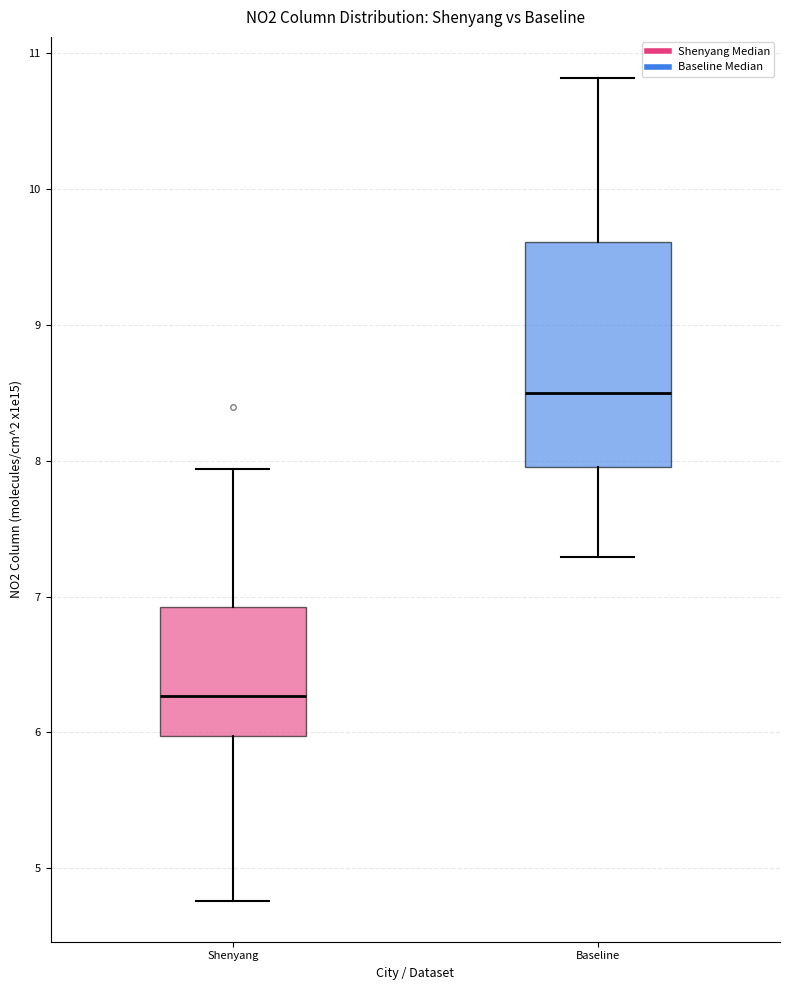

Reading left to right, transcribe this box plot: for each box, give where its median line is, the range the box spans, and where its two whiskers end, as read against the y-axis. The values are not printed on the chart, so give them approximately, as read against the axis.

Shenyang: median 6.3, box 6.0 to 6.9, whiskers 4.8 to 7.9
Baseline: median 8.5, box 8.0 to 9.6, whiskers 7.3 to 10.8